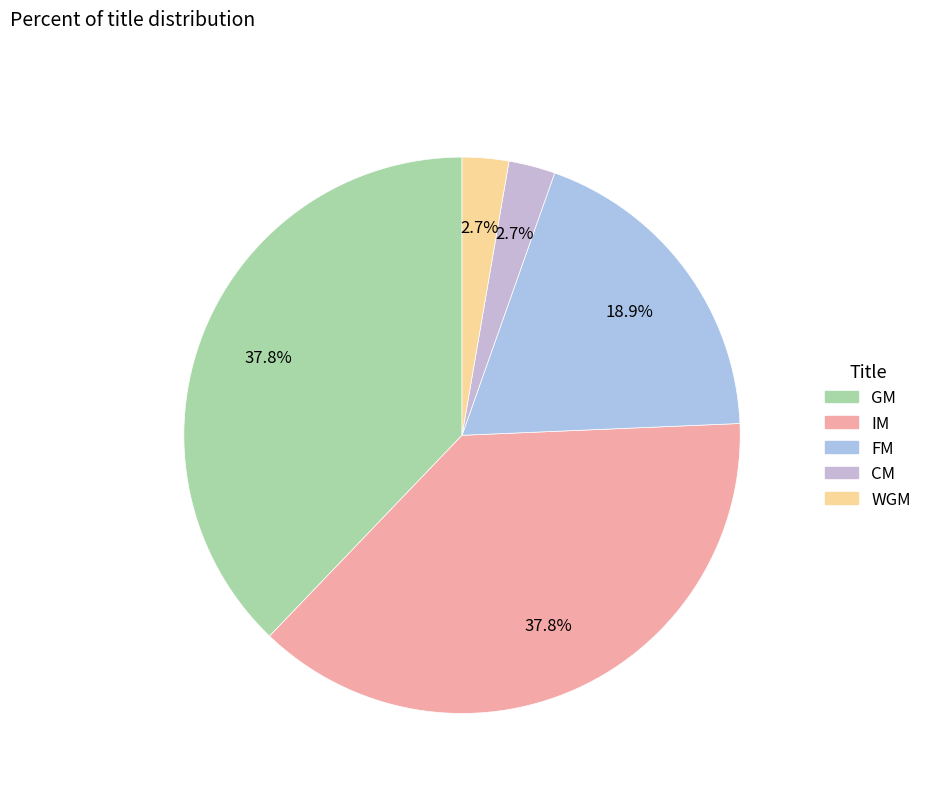

Rank the categories by value from highest to lowest.

GM, IM, FM, CM, WGM